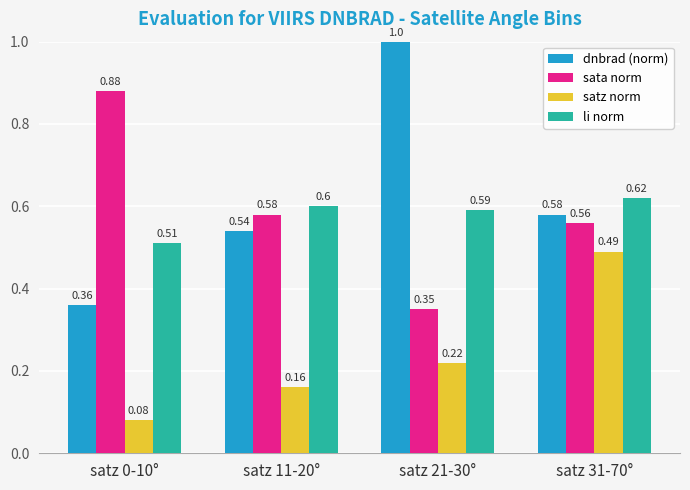

What is the value of the li norm bar at the 4th from the left?

0.6